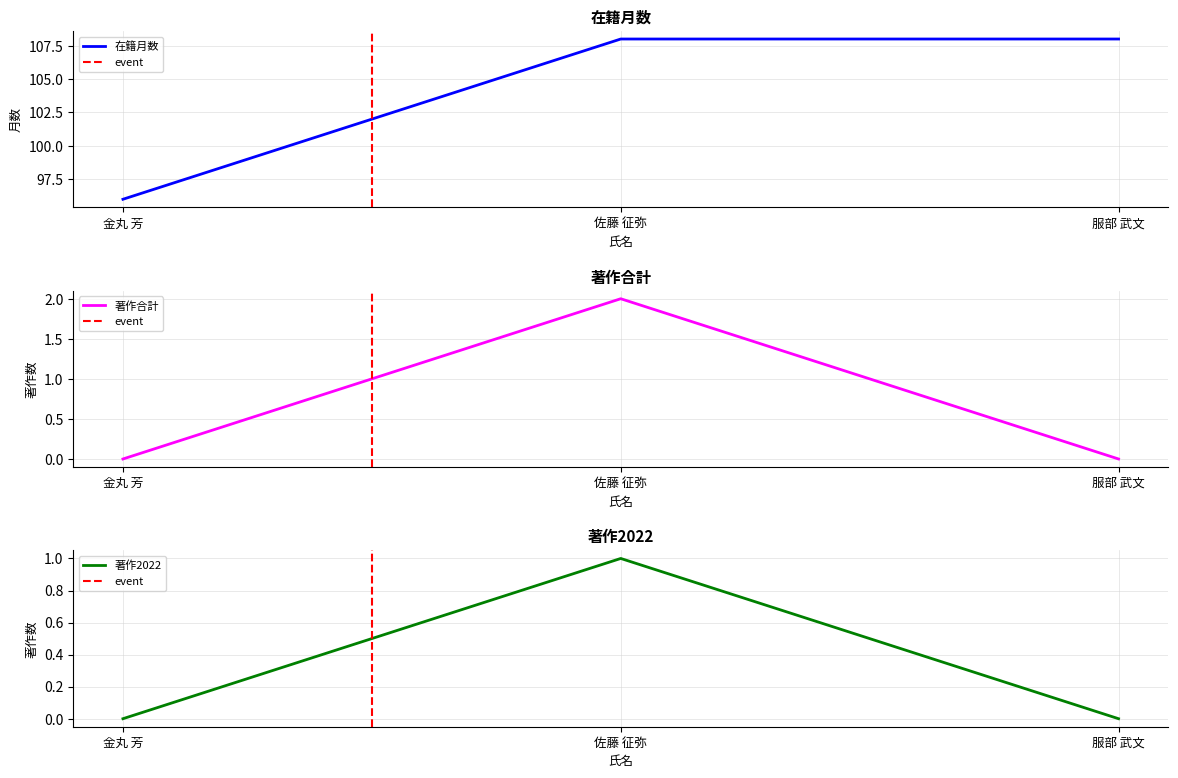

The 著作2016 series shows 0 at 服部 武文. True or false?

True